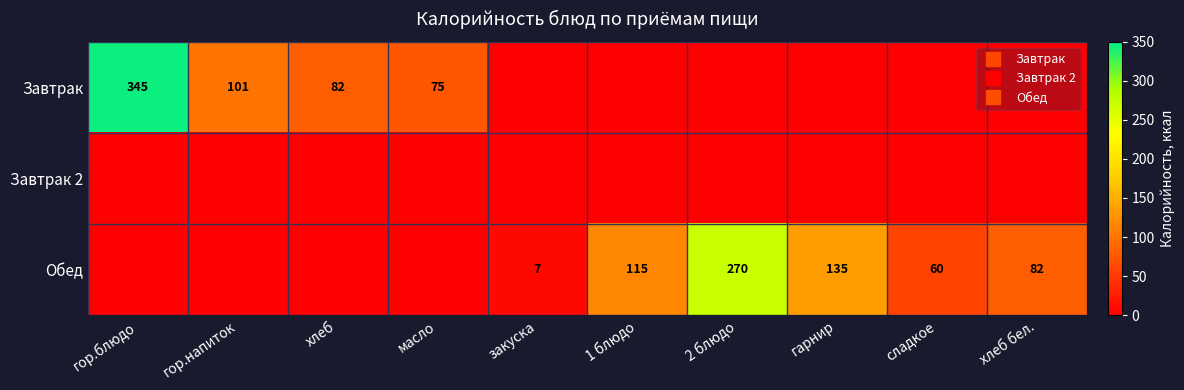

Which label corresponds to the smallest value in the chart?

закуска